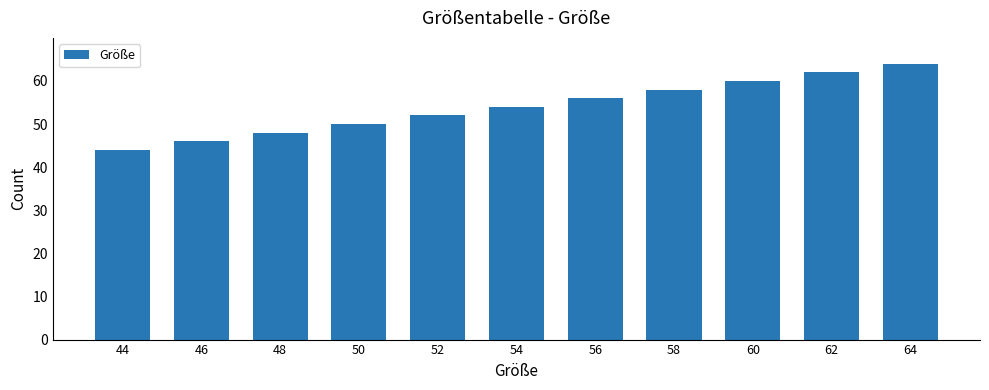

Reading left to right, what are all the values shown in this chart?

44=44	46=46	48=48	50=50	52=52	54=54	56=56	58=58	60=60	62=62	64=64